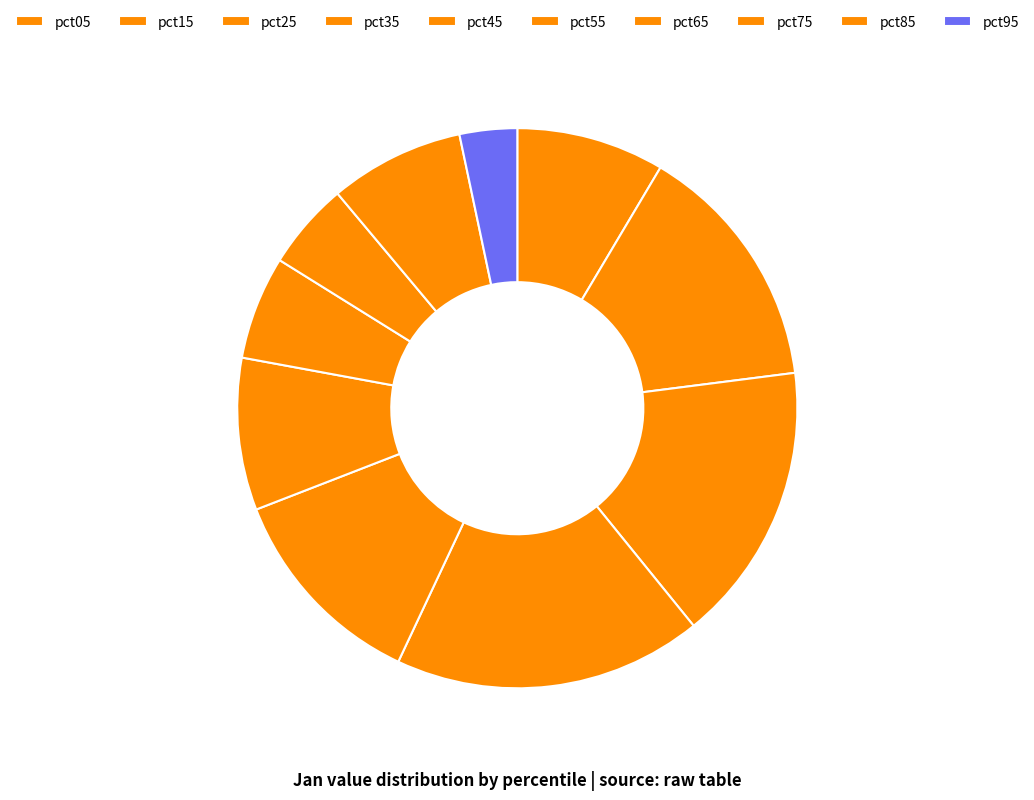

To the nearest percent, what is the average slice percentage?

10%